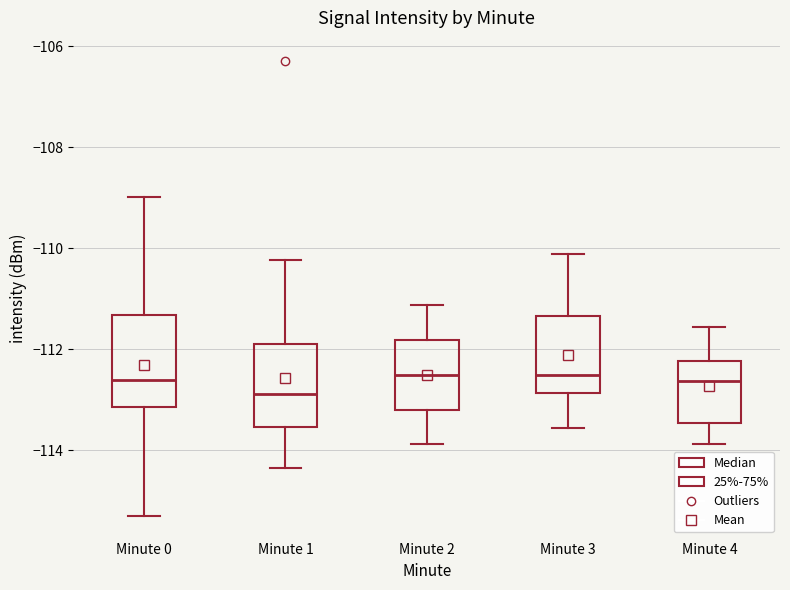

Reading left to right, read every box against the y-axis: the position of its median line, the range the box covers, and the ends of its whiskers. The values are not printed on the chart, so give them approximately, as read against the axis.

Minute 0: median -112.6, box -113.2 to -111.4, whiskers -115.4 to -109.0
Minute 1: median -112.8, box -113.6 to -111.8, whiskers -114.4 to -110.2
Minute 2: median -112.6, box -113.2 to -111.8, whiskers -113.8 to -111.2
Minute 3: median -112.6, box -112.8 to -111.4, whiskers -113.6 to -110.2
Minute 4: median -112.6, box -113.4 to -112.2, whiskers -113.8 to -111.6